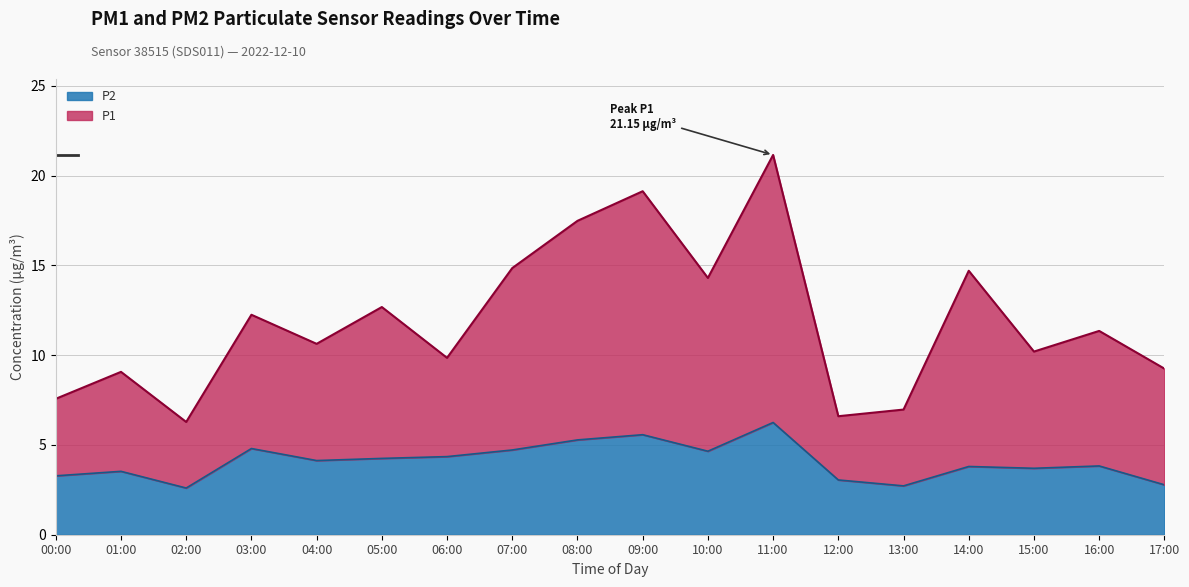

At which category is the sum across all series the highest?

11:00